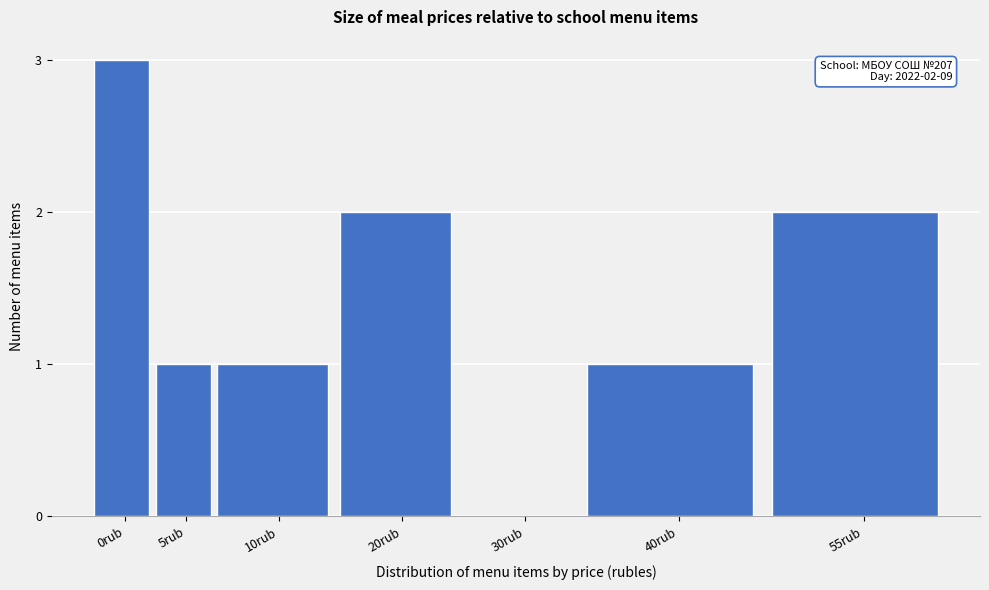

Reading left to right, what are all the values shown in this chart?

0rub=3	5rub=1	10rub=1	20rub=2	30rub=0	40rub=1	55rub=2